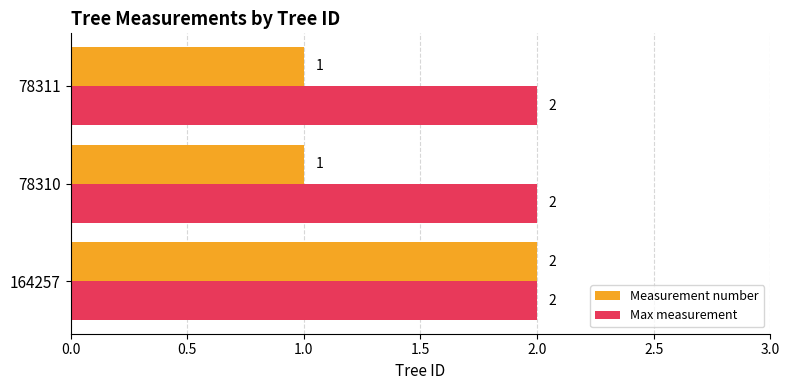

At which label does Measurement number reach its peak?

164257